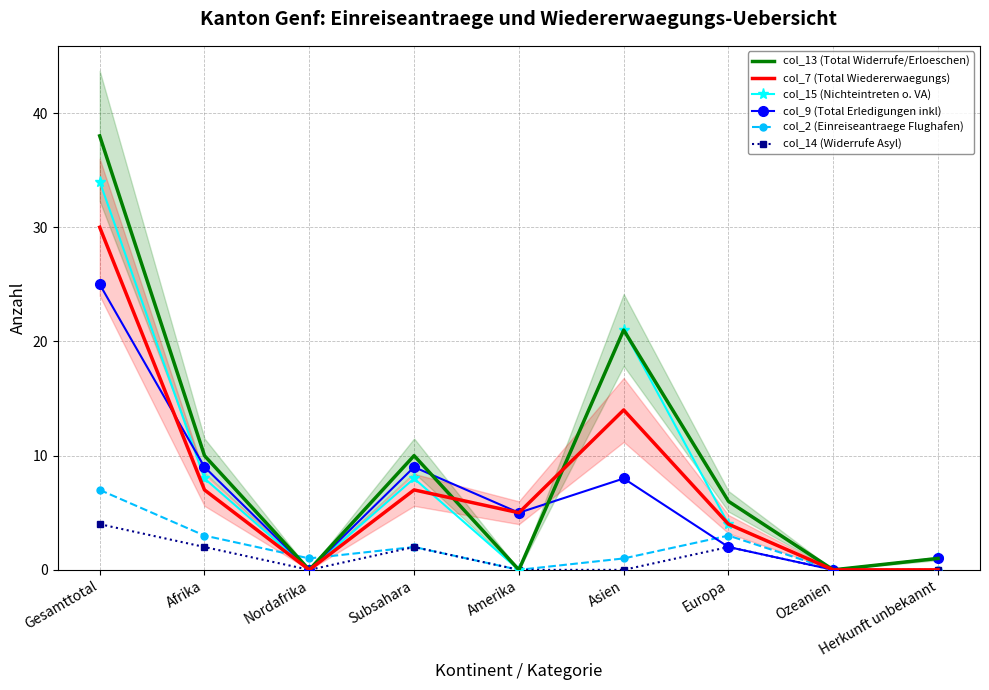

Between Subsahara and Herkunft unbekannt, which series saw the biggest shift?

col_13 (Total Widerrufe/Erloeschen)